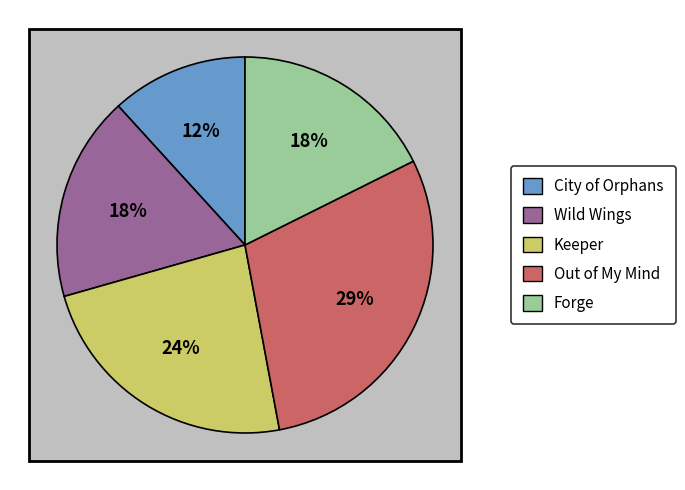

How many slices are in this pie chart?

5